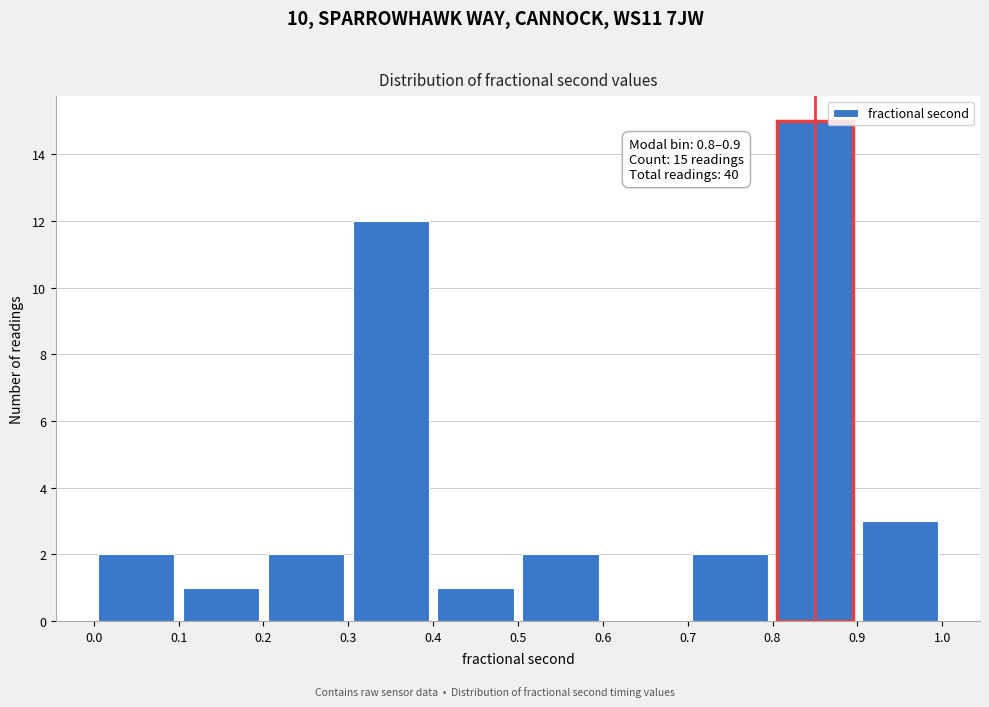

Which range on the x-axis has the tallest bar?

0.8 to 0.9